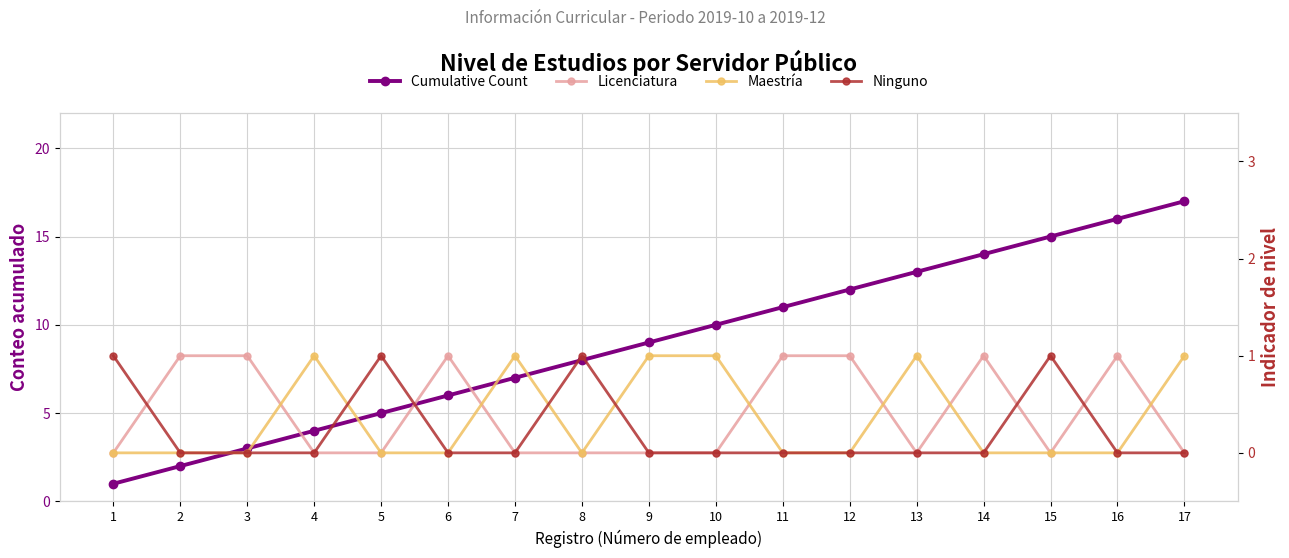

Is it true that Cumulative Count equals 1 at 2?

False